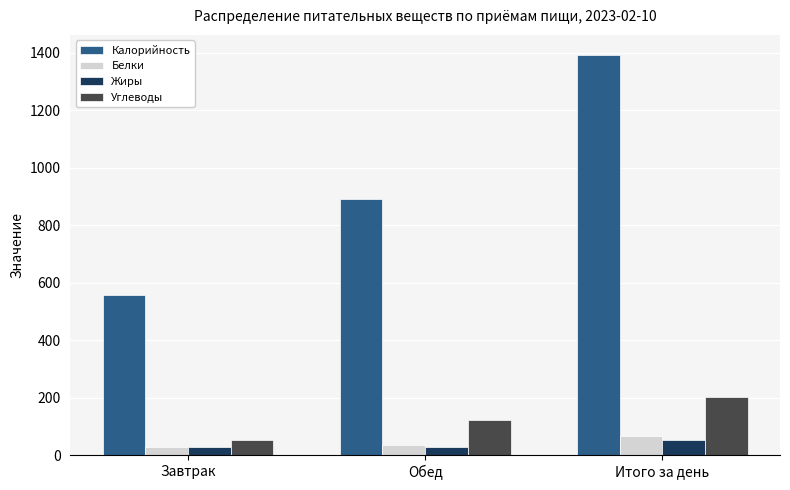

Where does the Белки series first go above 36?

Обед